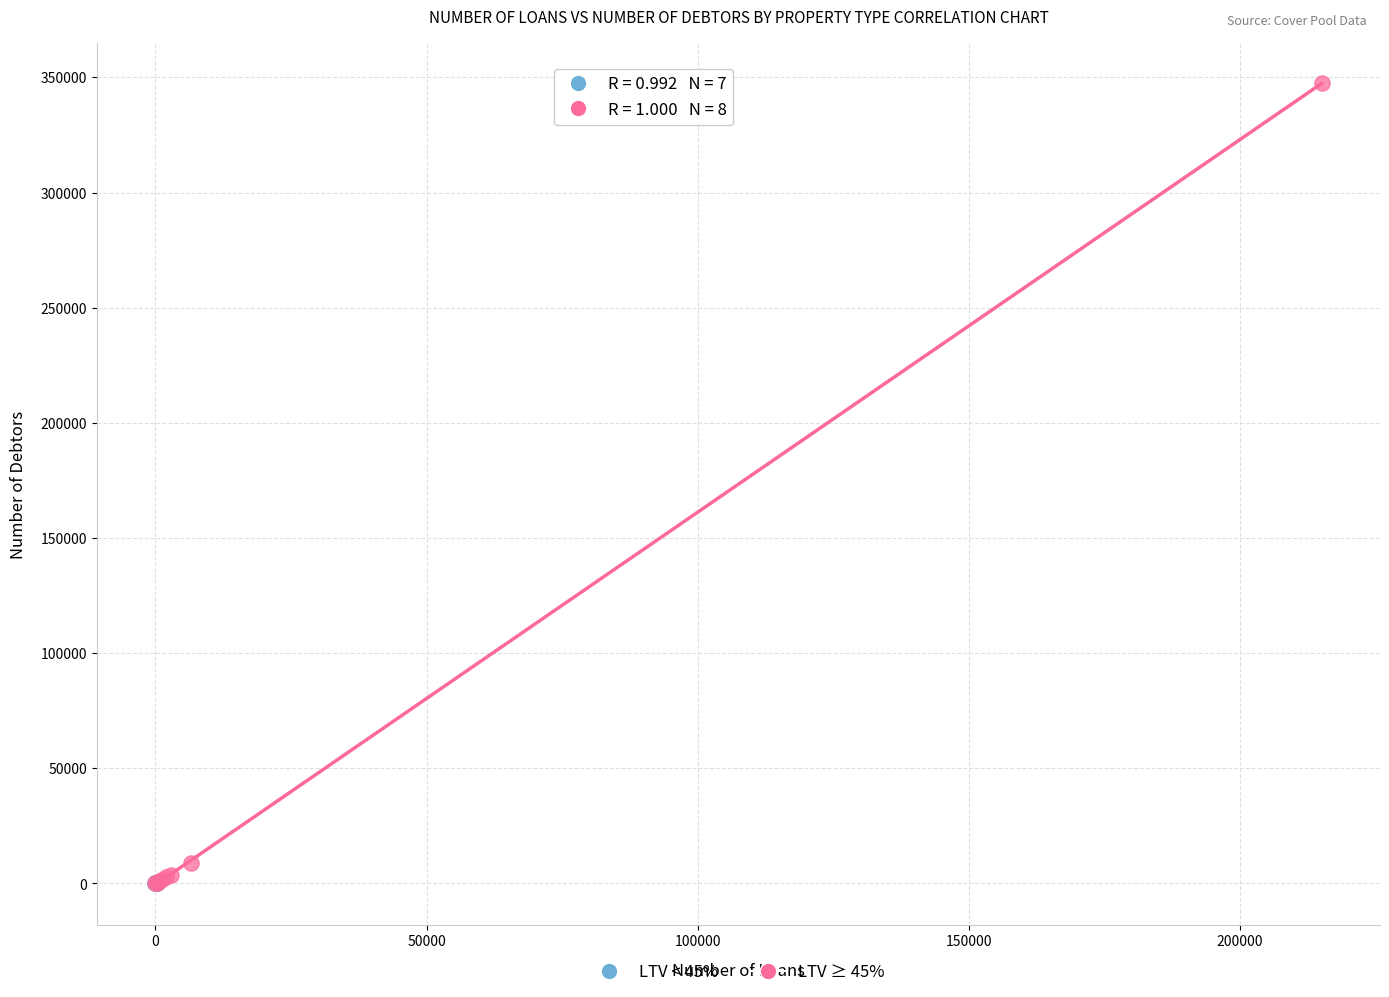

Which series has the widest spread of Y values?

LTV ≥ 45%